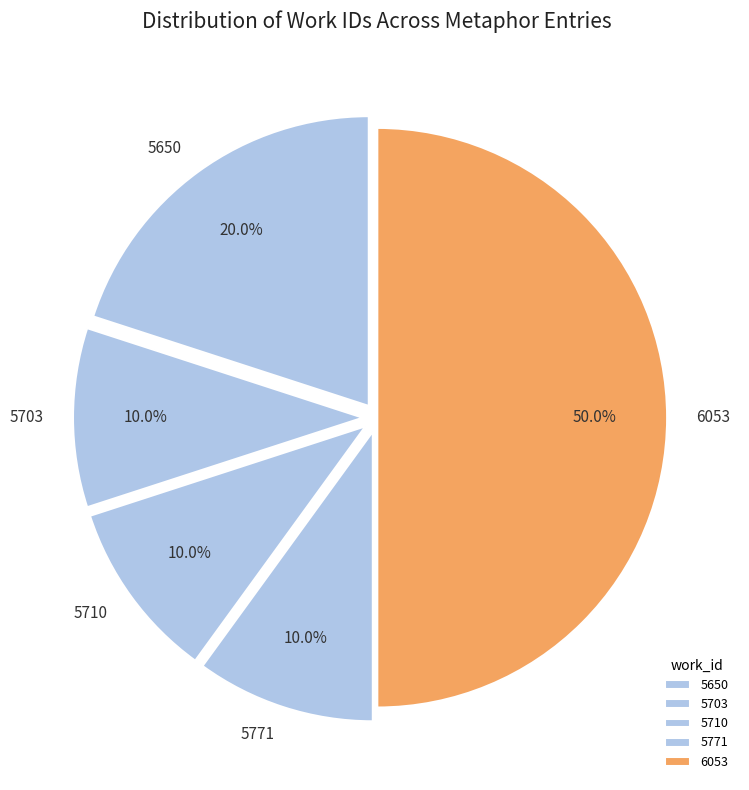

Which category has the biggest portion of the pie?

6053